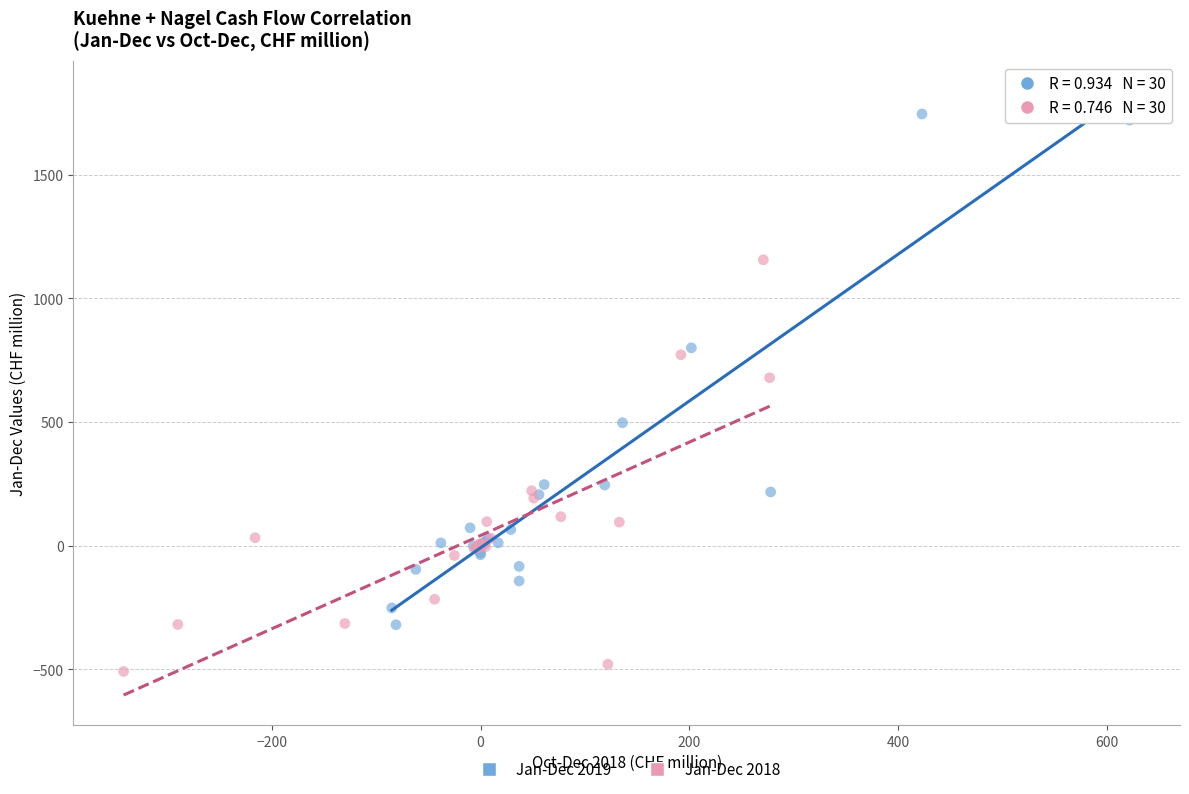

Which series reaches the minimum Y coordinate?

Jan-Dec 2018